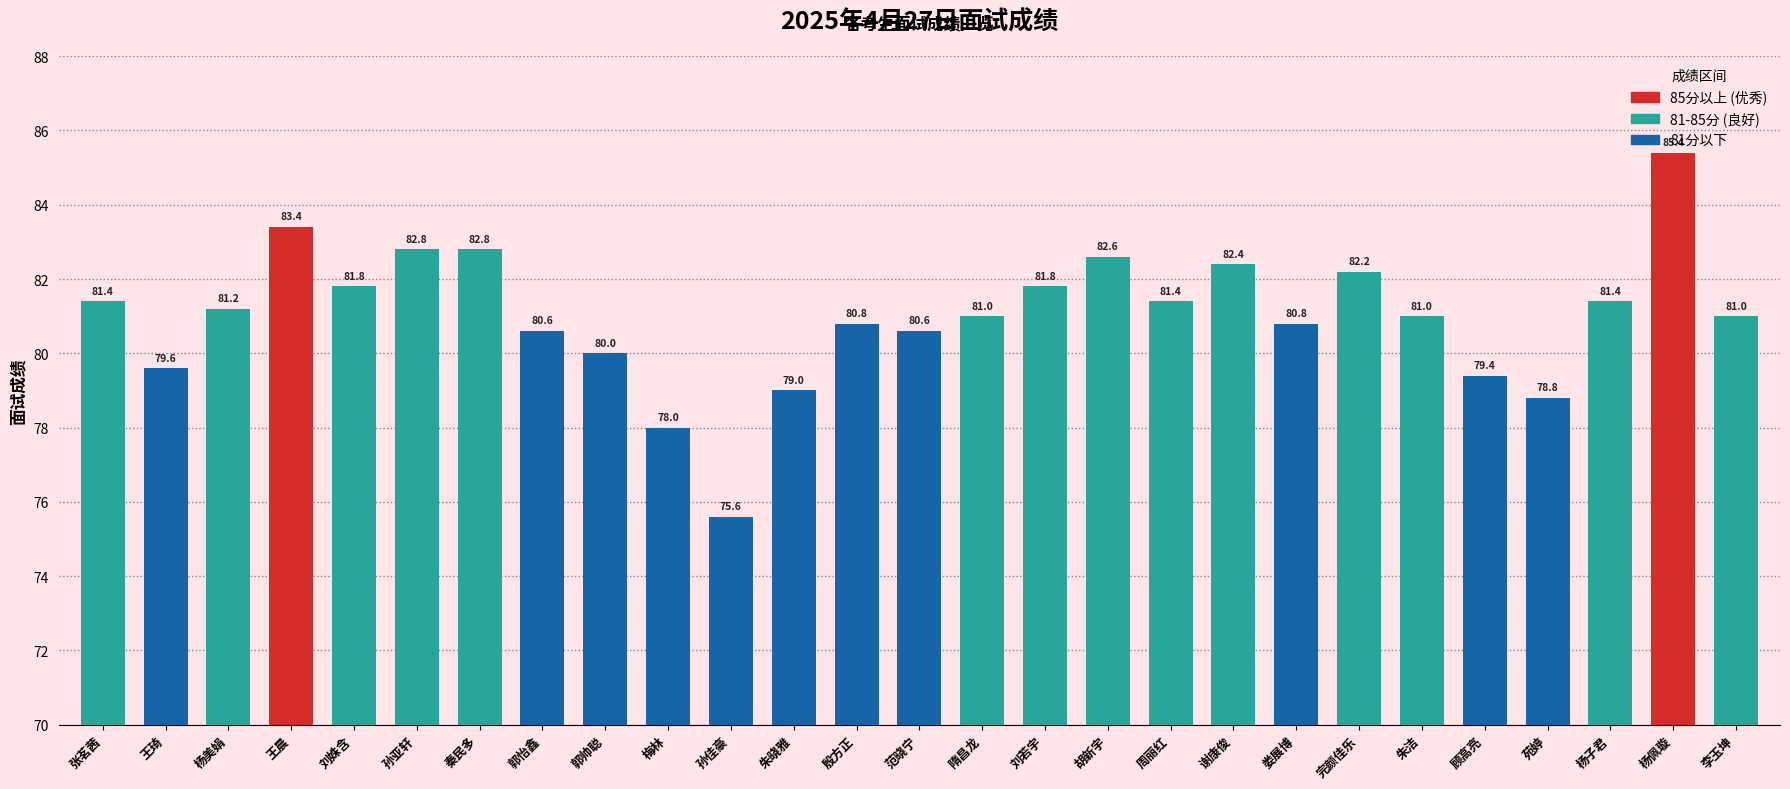

What is the label of the 13th bar from the right?

隋昌龙